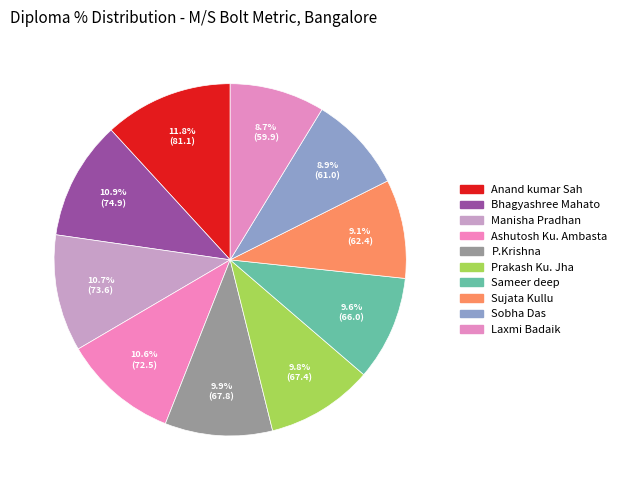

What is the change in value from Manisha Pradhan to Ashutosh Ku. Ambasta?

-1.1